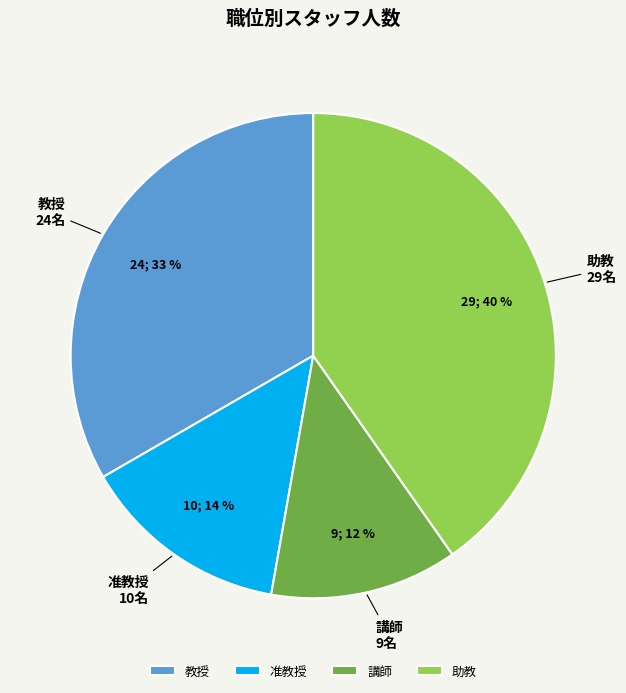

To the nearest percent, what portion does 助教 represent?

40%